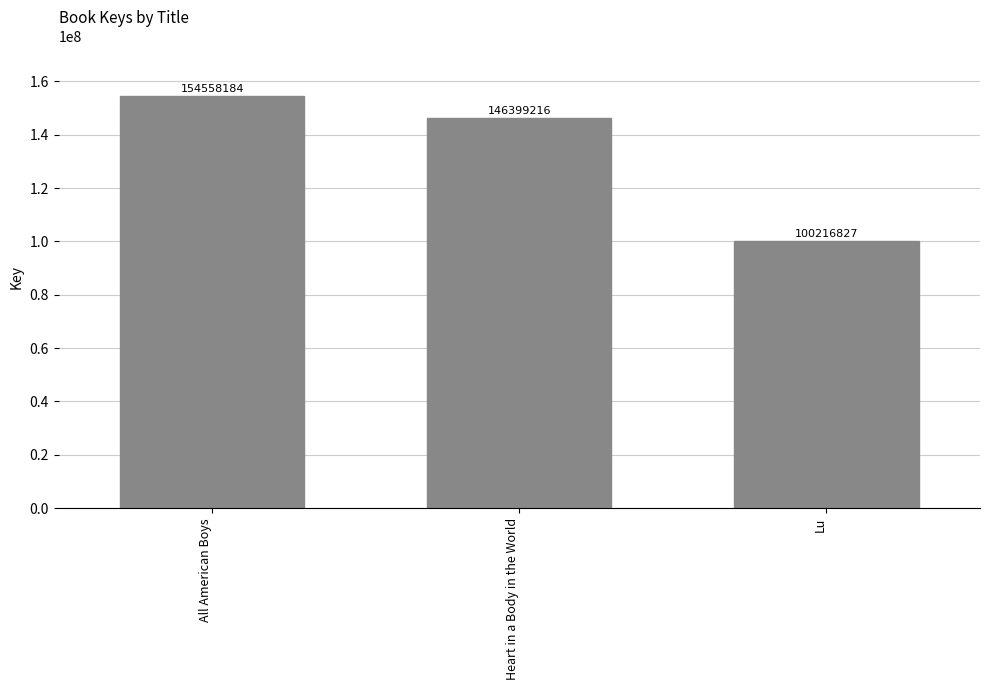

How many categories are shown in the chart?

3